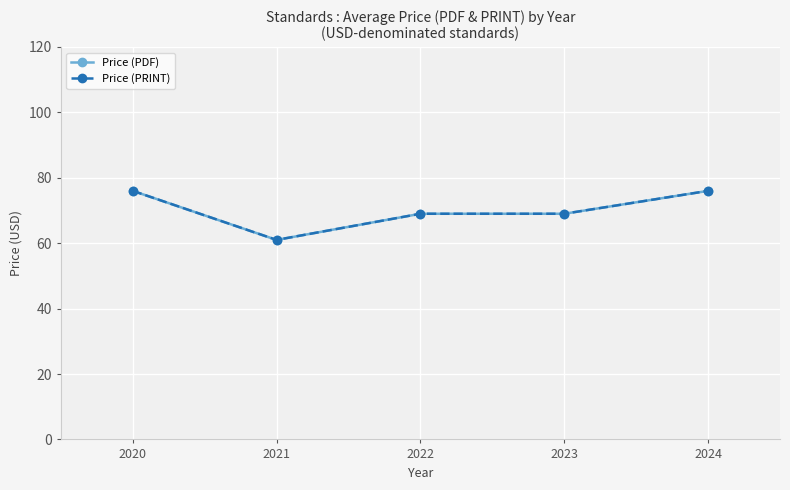

List the labels in order of Price (PRINT) value, smallest first.

2021, 2022, 2023, 2020, 2024